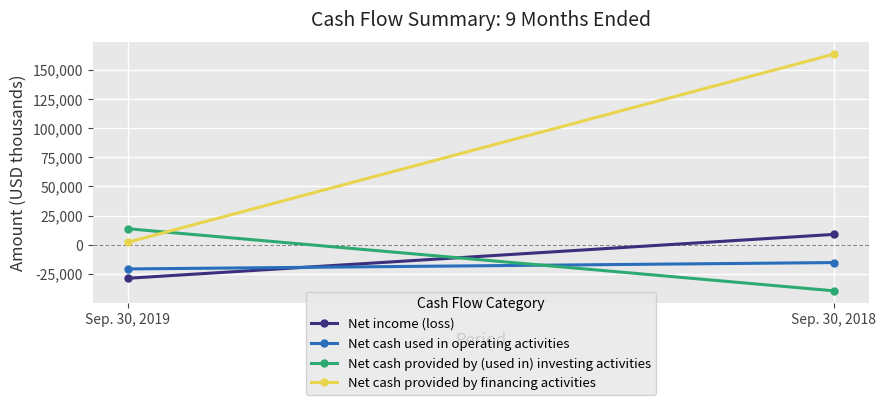

What is the sum of the Net cash used in operating activities values at Sep. 30, 2018 and Sep. 30, 2019?

-36264